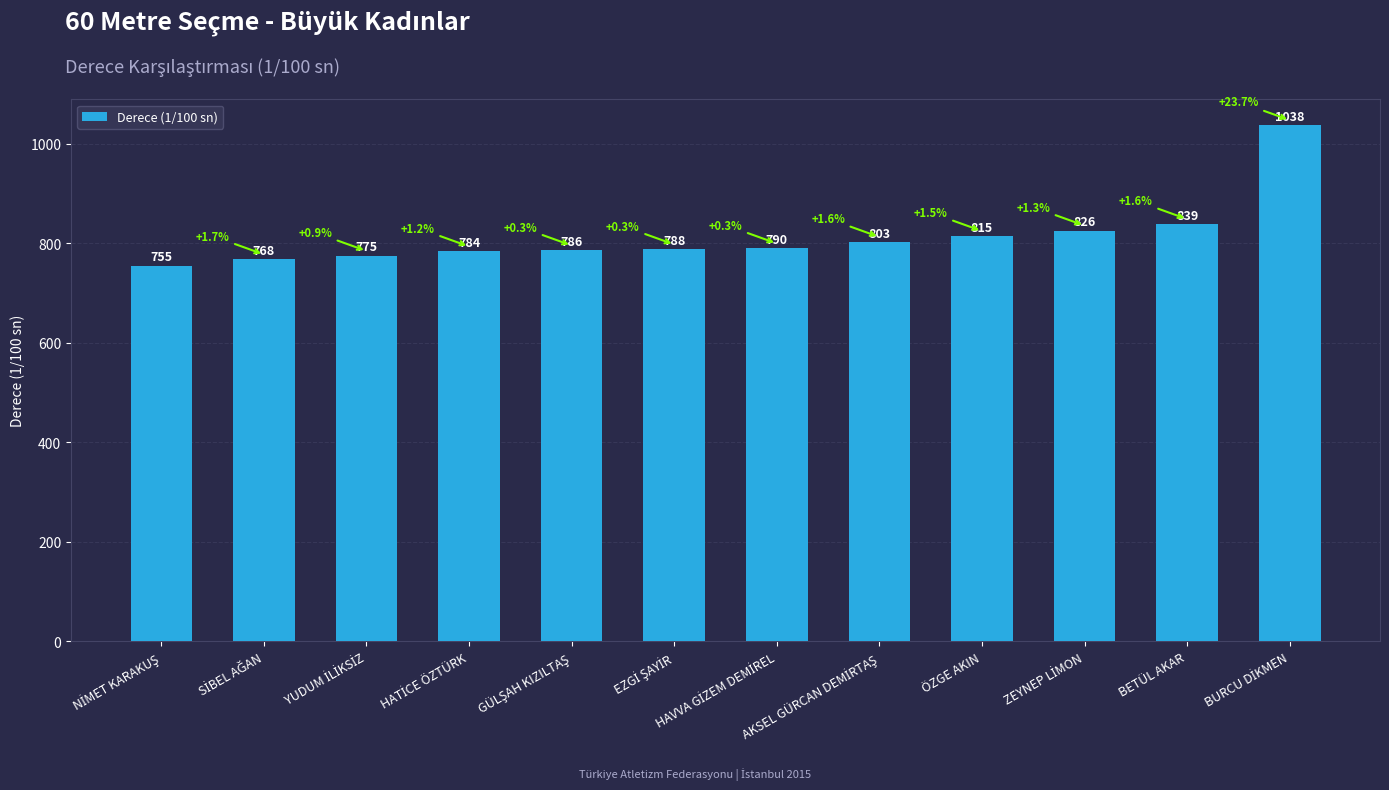

What is the minimum value shown in the chart?

755